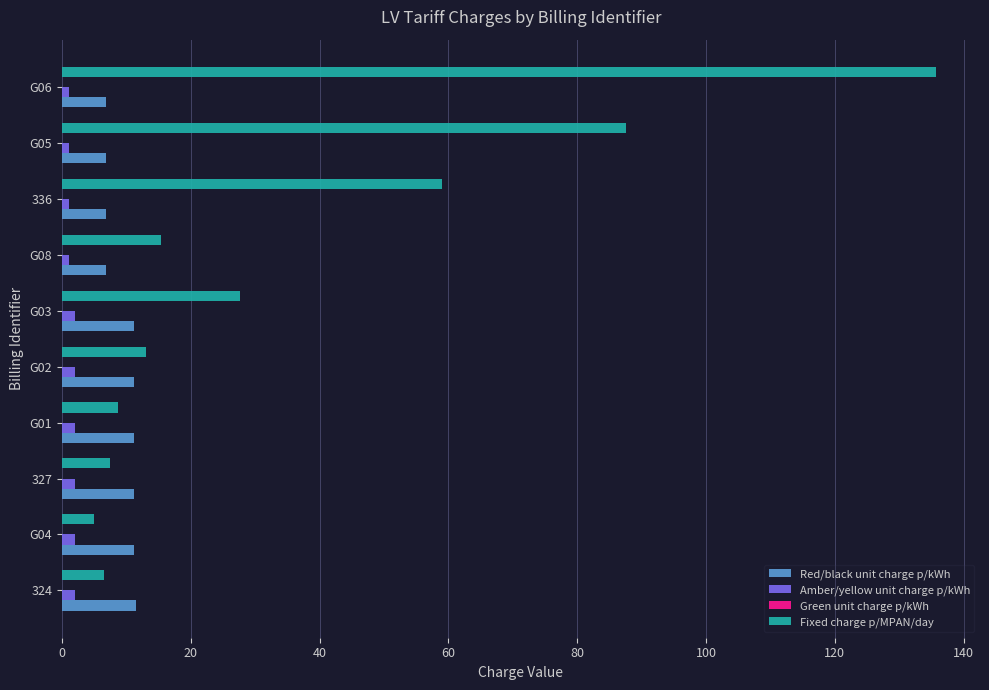

At which label is Fixed charge p/MPAN/day closest to 70?

336